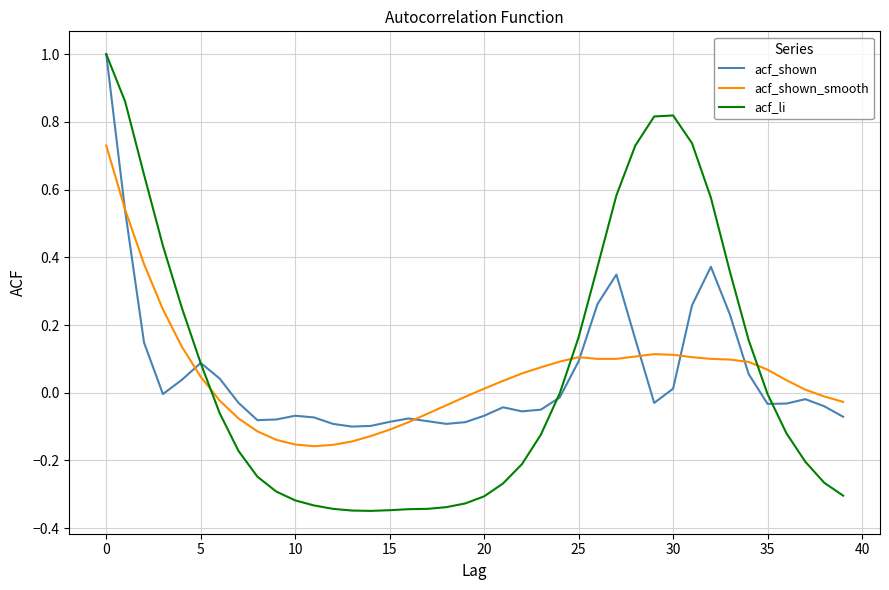

What is the maximum value shown in the chart?

1.0